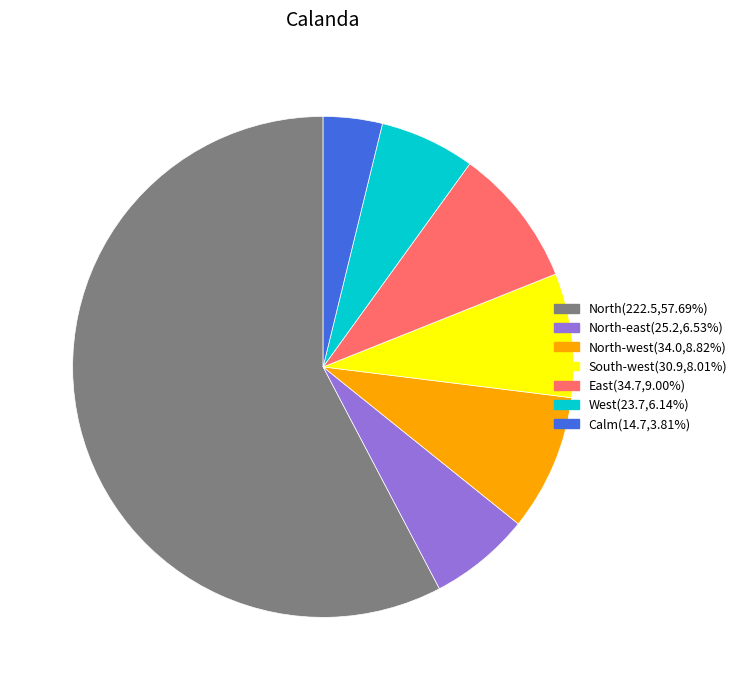

Does any single category account for the majority?

Yes